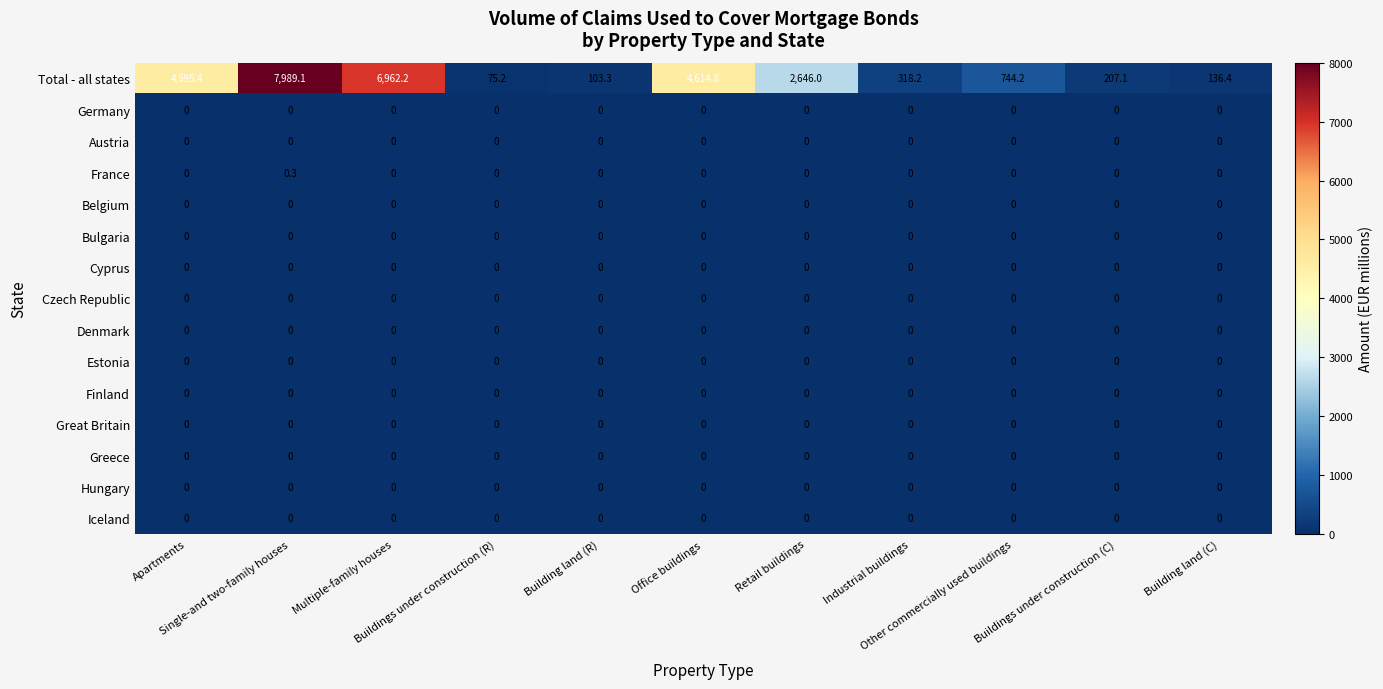

What is the total value across all series at Multiple-family houses?

6962.2